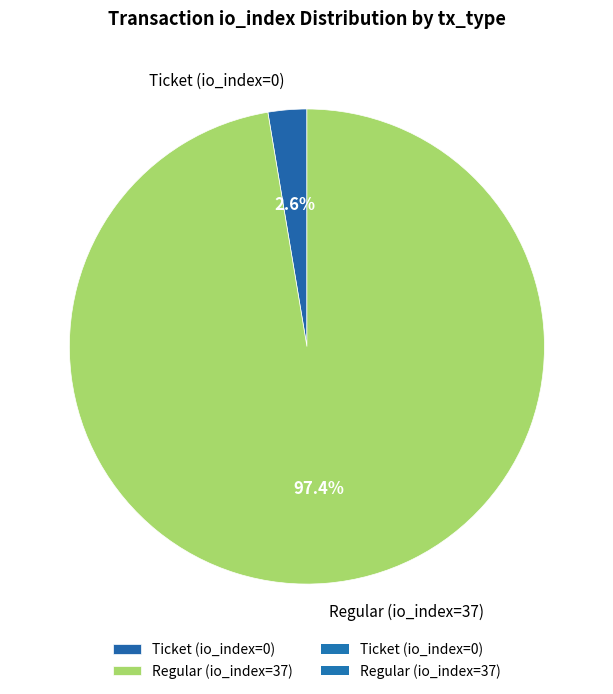

Which slice is the largest?

Regular (io_index=37)